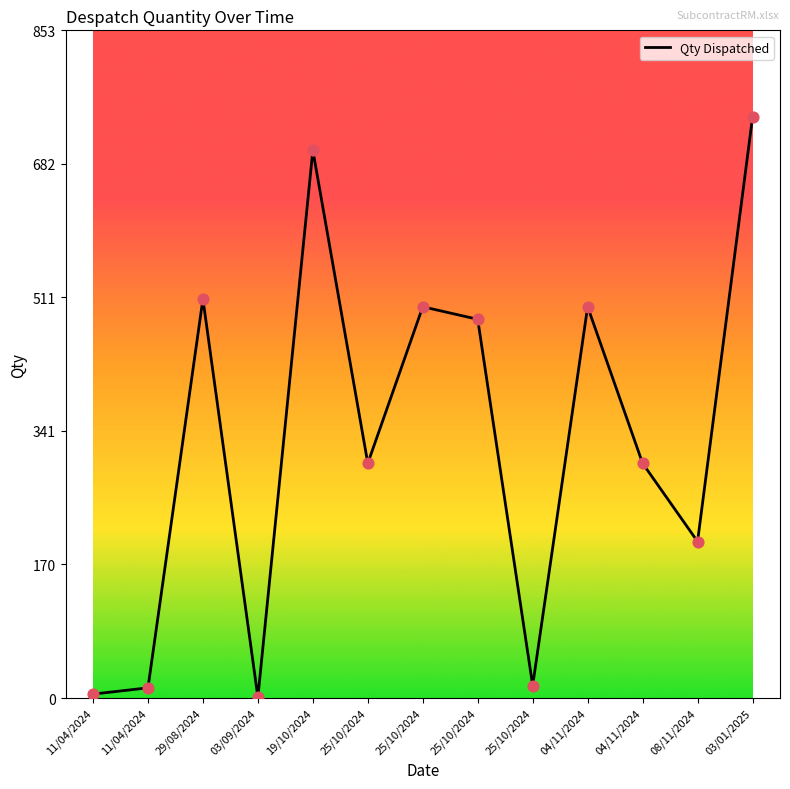

What is the ratio of the value at 25/10/2024 to the value at 25/10/2024?

0.6